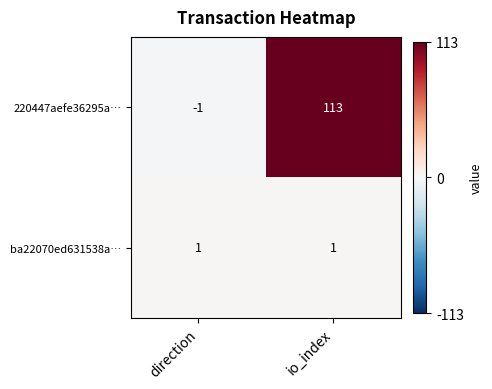

How many values in the 220447aefe36295a… series are below 113?

1